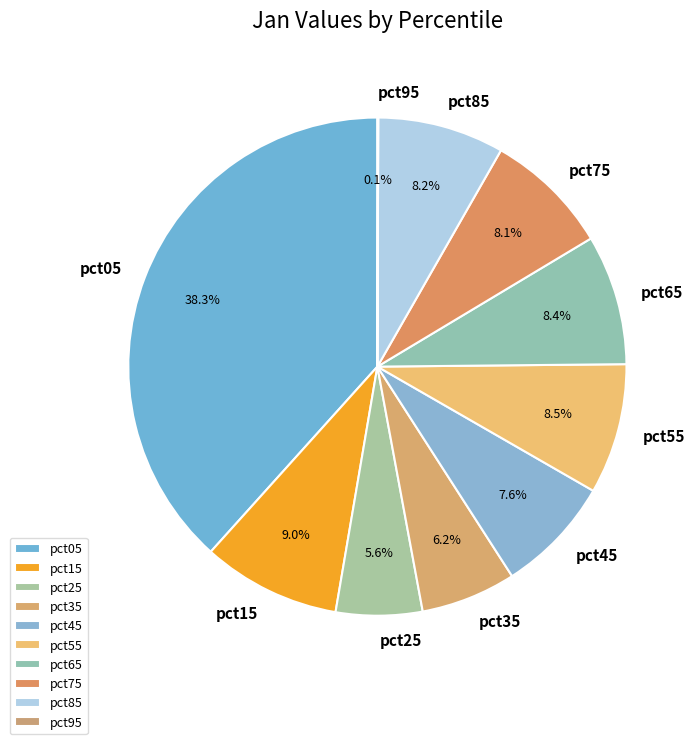

Between pct15 and pct05, which is larger?

pct05